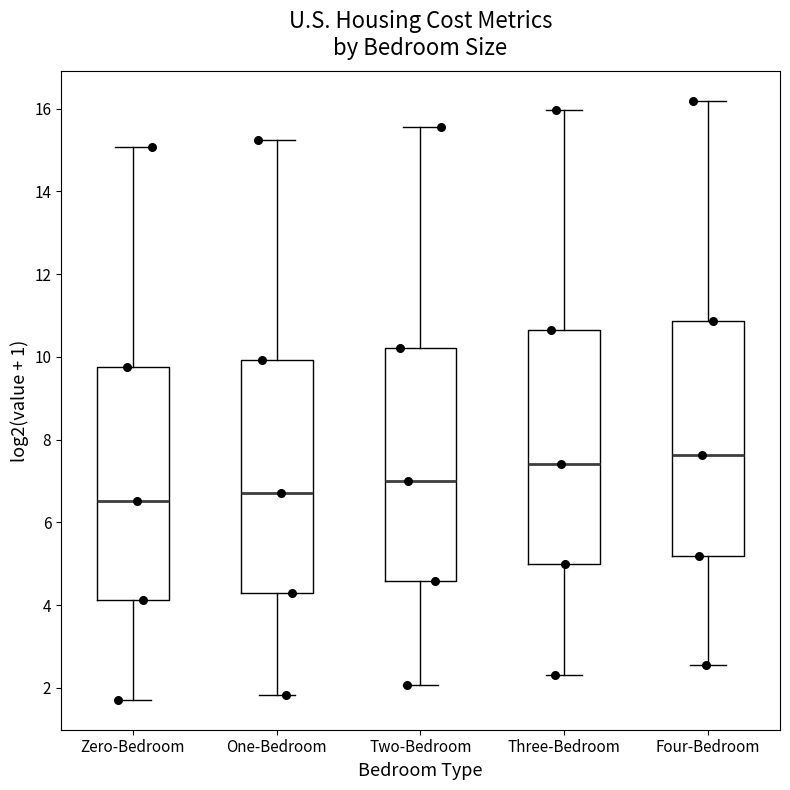

Reading left to right, transcribe this box plot: for each box, give where its median line is, the range the box spans, and where its two whiskers end, as read against the y-axis. The values are not printed on the chart, so give them approximately, as read against the axis.

Zero-Bedroom: median 6.6, box 4.2 to 9.8, whiskers 1.8 to 15.0
One-Bedroom: median 6.6, box 4.2 to 10.0, whiskers 1.8 to 15.2
Two-Bedroom: median 7.0, box 4.6 to 10.2, whiskers 2.0 to 15.6
Three-Bedroom: median 7.4, box 5.0 to 10.6, whiskers 2.4 to 16.0
Four-Bedroom: median 7.6, box 5.2 to 10.8, whiskers 2.6 to 16.2